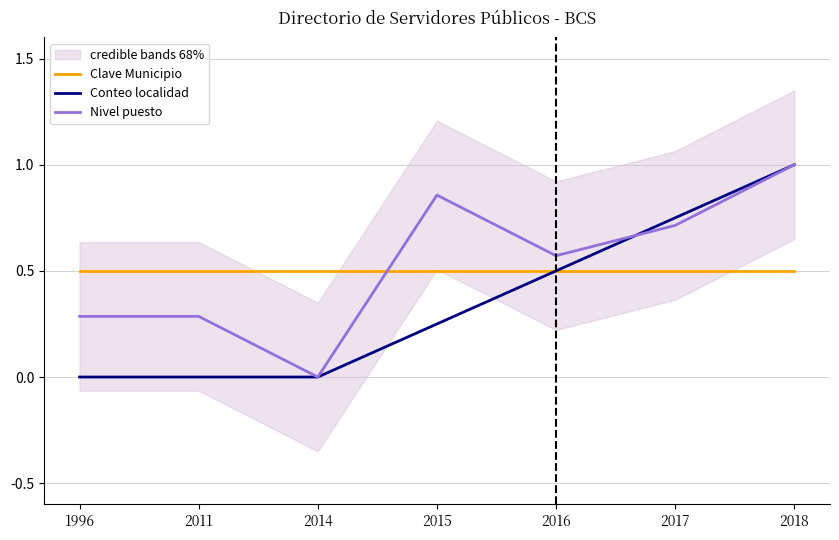

What is the value of the Clave Municipio point at the 4th from the left?

0.5